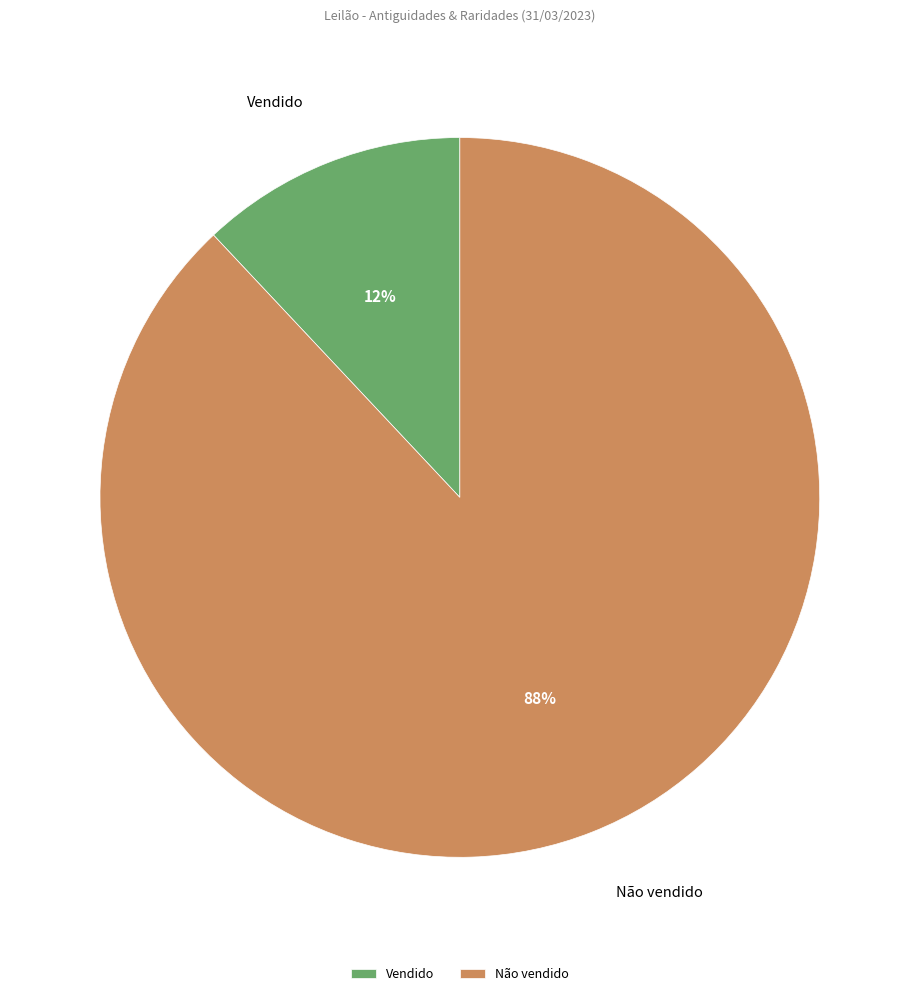

Rank the categories by value from highest to lowest.

Não vendido, Vendido